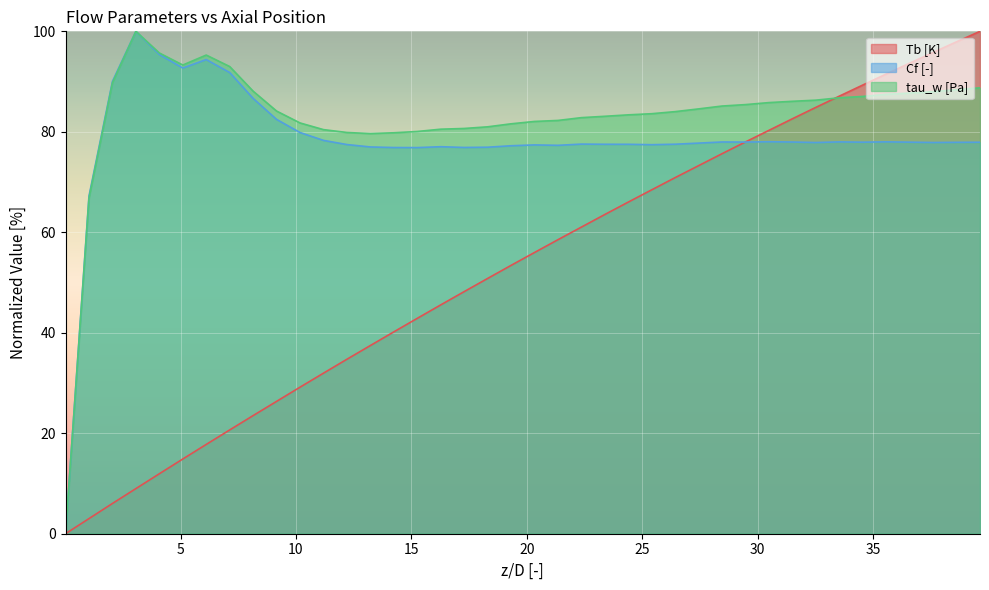

What is the average value of the Cf [-] series?

78.3